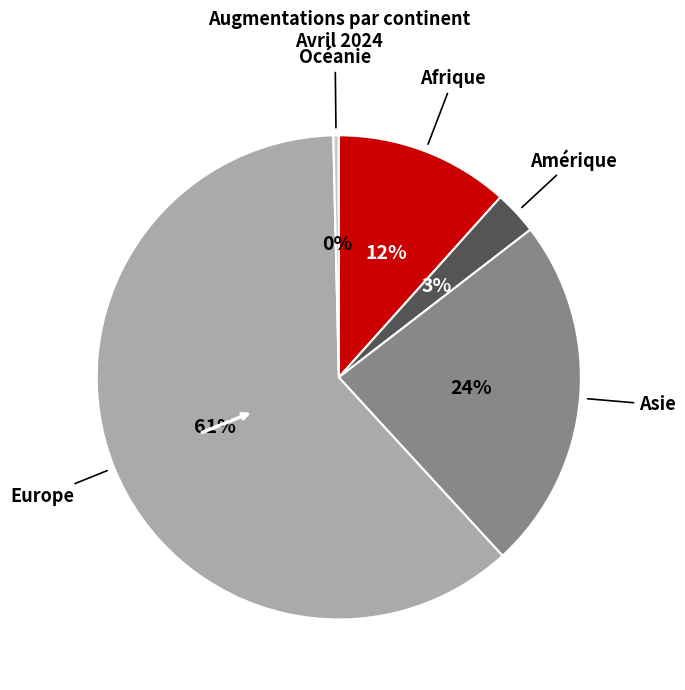

How many slices are in this pie chart?

5